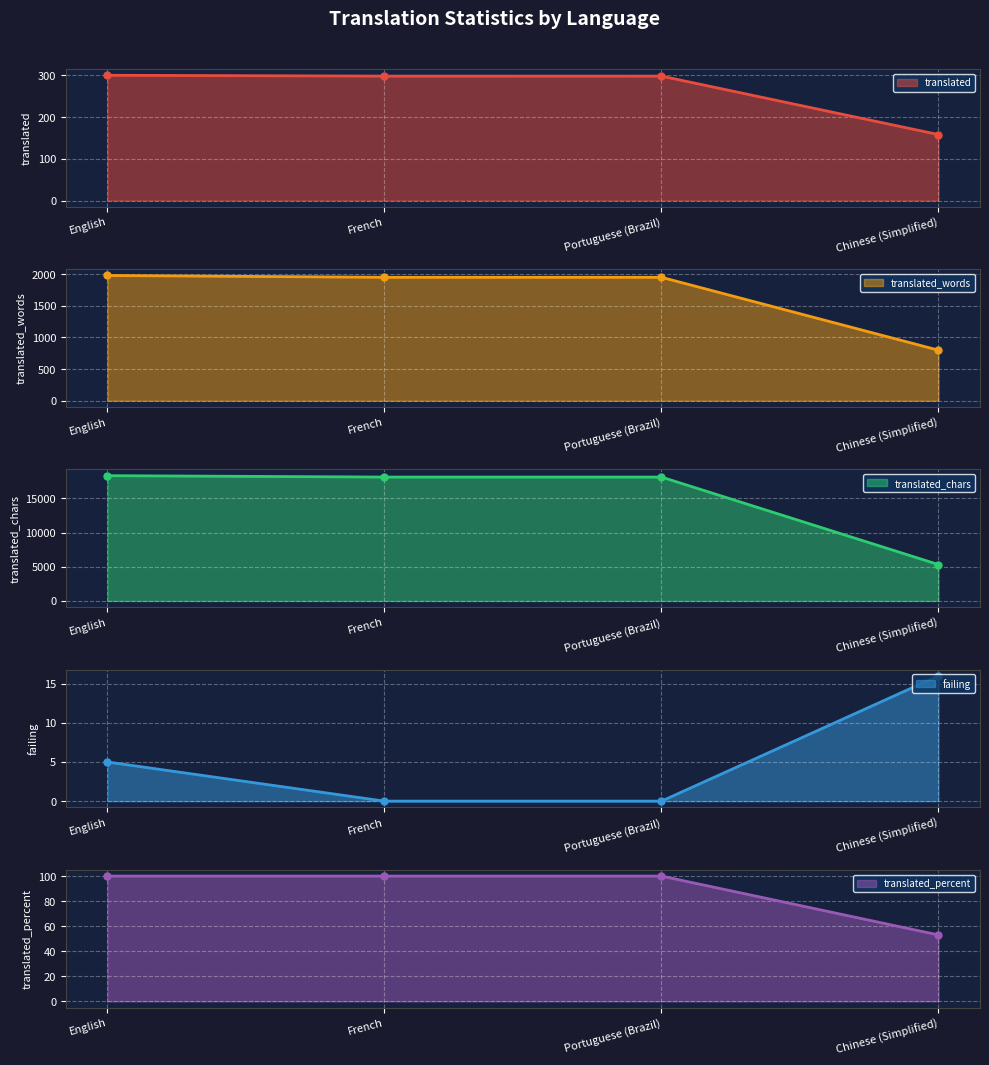

Reading left to right, transcribe all the data shown in this chart.

translated (line): 300	298	298	158
translated_words (line): 1980	1951	1951	799
translated_chars (line): 18308	18104	18104	5315
failing (line): 5	0	0	16
translated_percent (line): 100	100	100	53